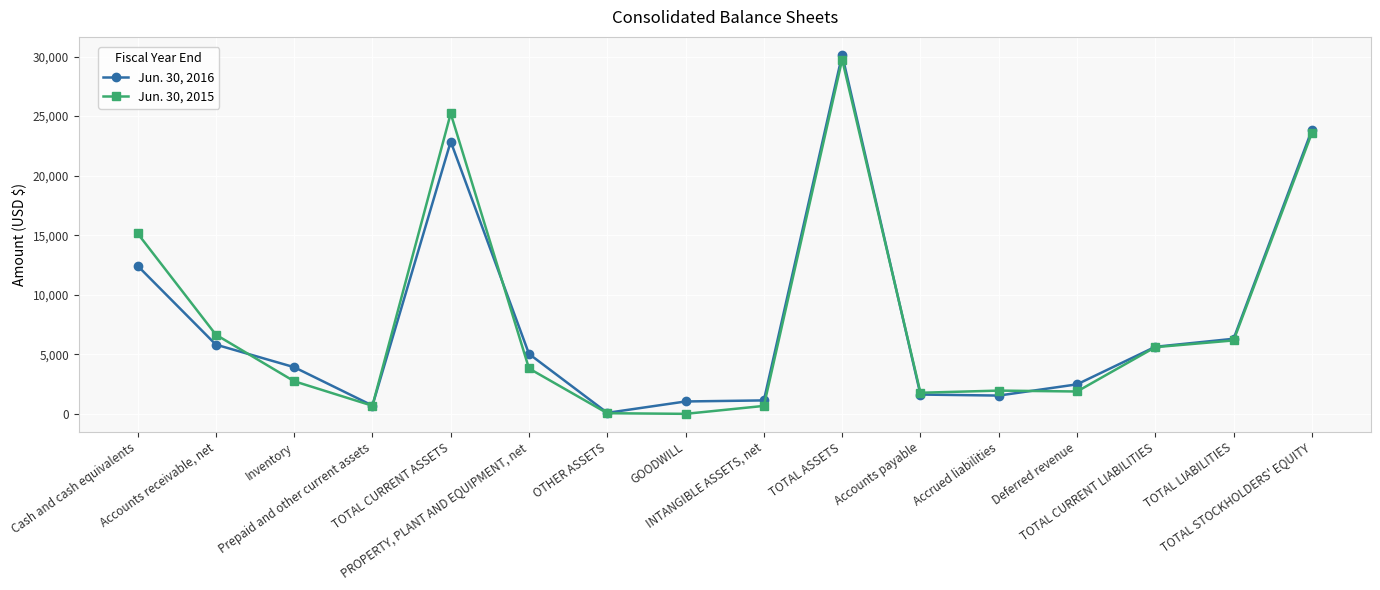

How many lines are shown in the chart?

2